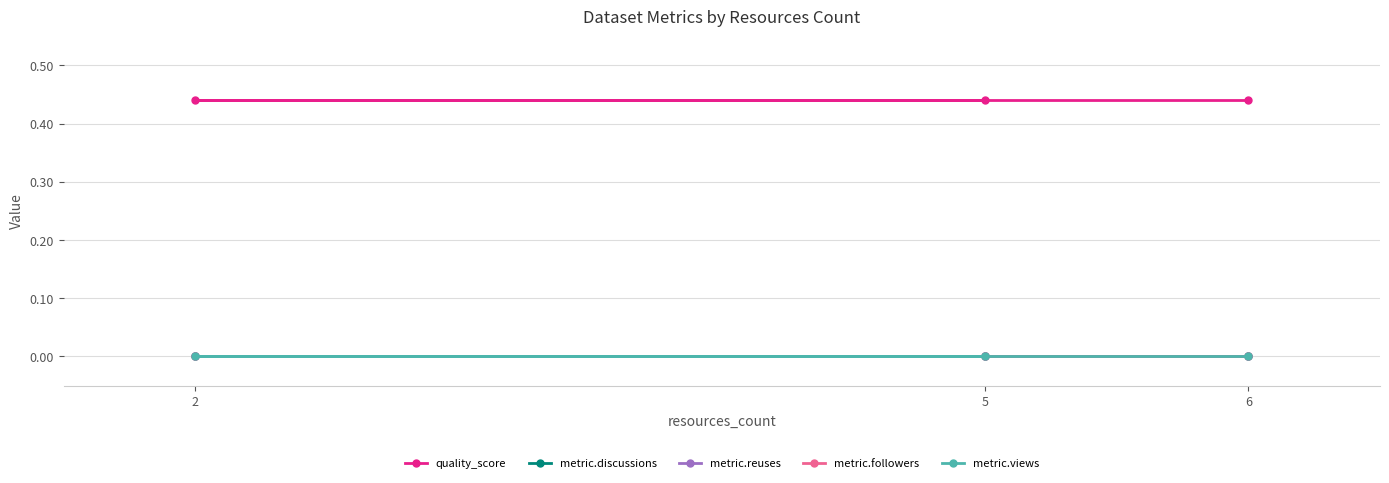

Reading left to right, what are all the values shown in this chart?

quality_score: 5=0.4	2=0.4	6=0.4
metric.discussions: 5=0.0	2=0.0	6=0.0
metric.reuses: 5=0.0	2=0.0	6=0.0
metric.followers: 5=0.0	2=0.0	6=0.0
metric.views: 5=0.0	2=0.0	6=0.0